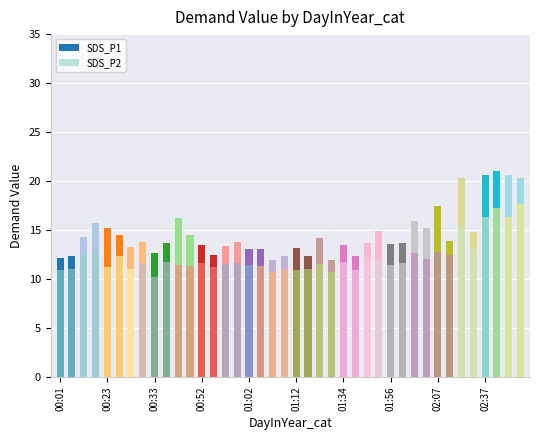

At which label does SDS_P2 reach its peak?

39